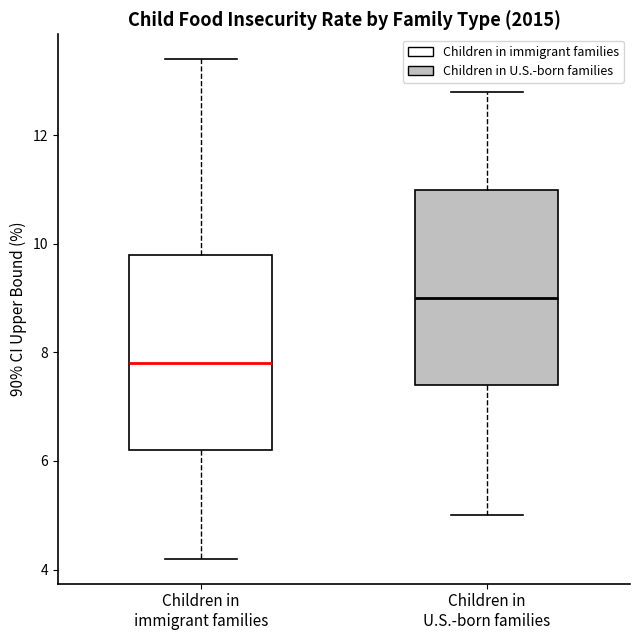

Where is the lower edge of the box for Children in U.S.-born families on the y-axis? The values are not printed on the chart, so give them approximately, as read against the axis.

7.4